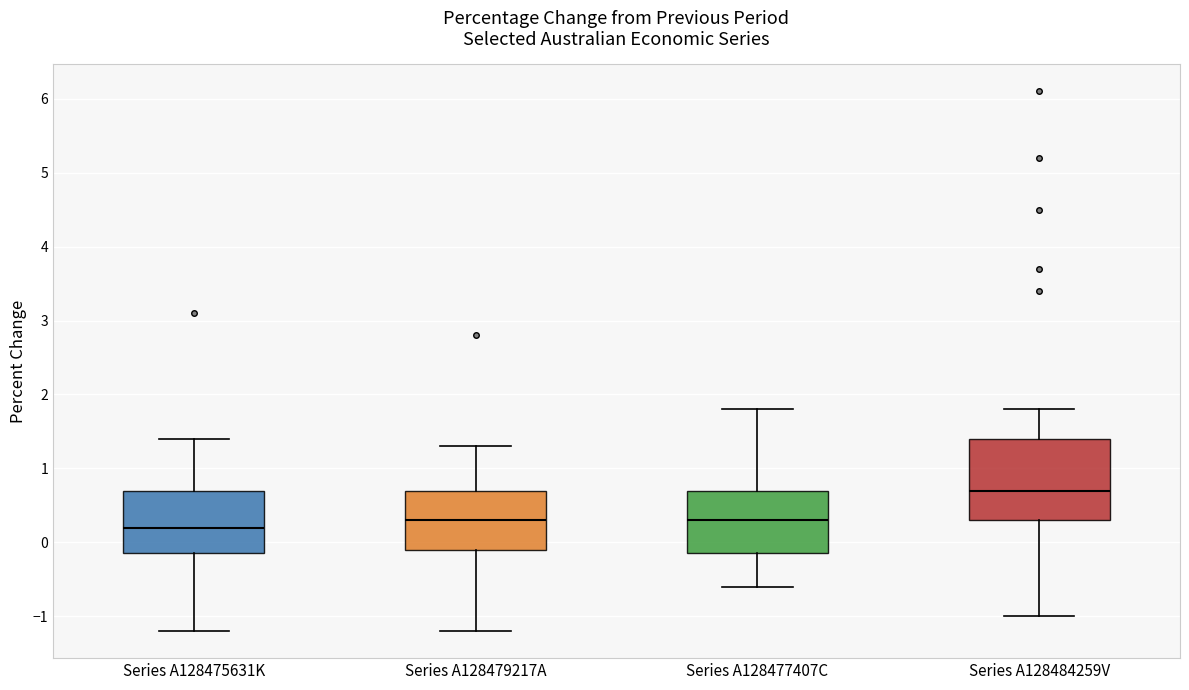

Reading left to right, read every box against the y-axis: the position of its median line, the range the box covers, and the ends of its whiskers. The values are not printed on the chart, so give them approximately, as read against the axis.

Series A128475631K: median 0.2, box -0.1 to 0.7, whiskers -1.2 to 1.4
Series A128479217A: median 0.3, box -0.1 to 0.7, whiskers -1.2 to 1.3
Series A128477407C: median 0.3, box -0.1 to 0.7, whiskers -0.6 to 1.8
Series A128484259V: median 0.7, box 0.3 to 1.4, whiskers -1.0 to 1.8